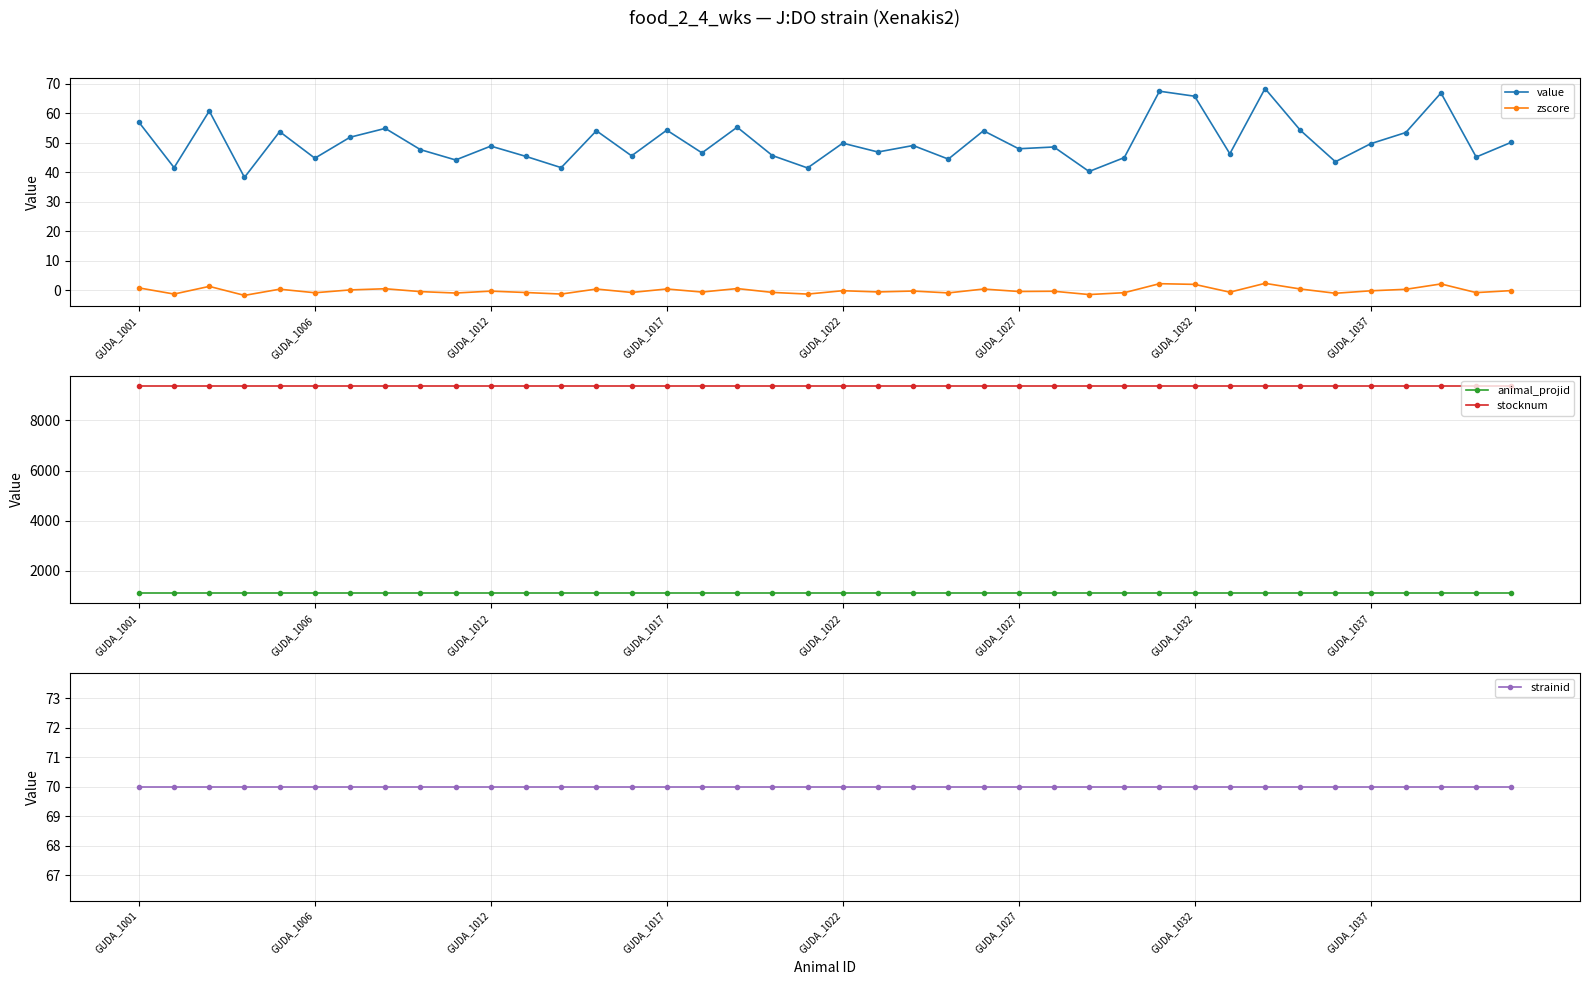

What position from the right is 8?

32